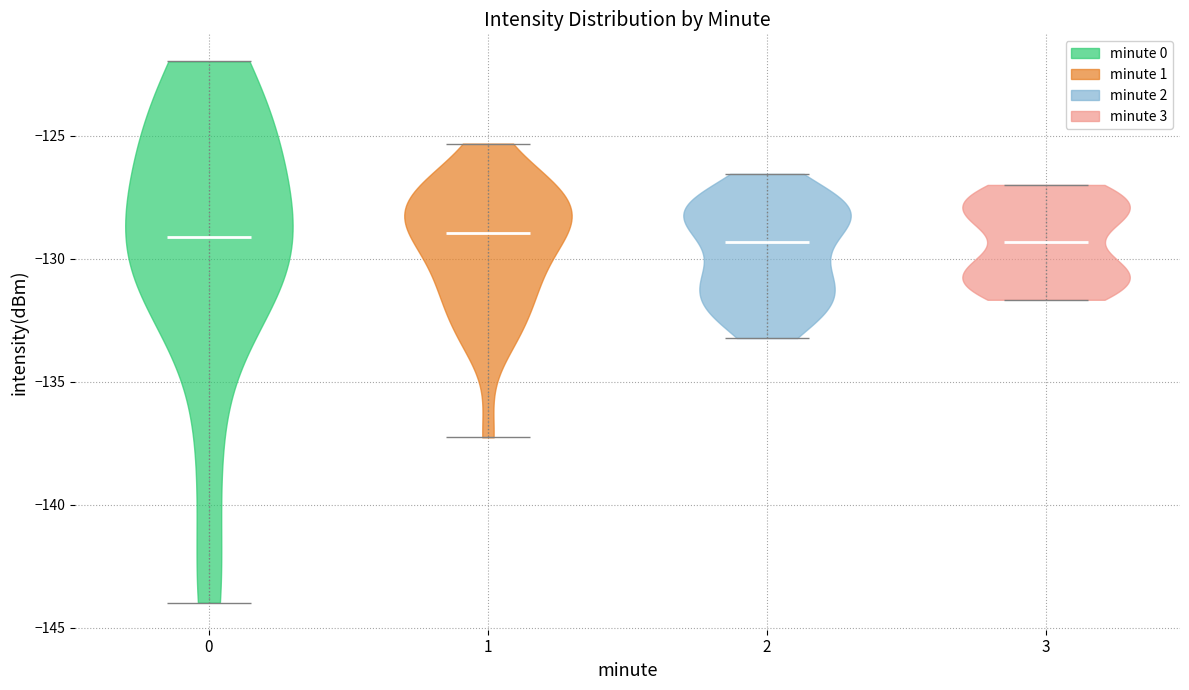

Reading left to right, read every violin against the y-axis: where its median line is, and the lowest and highest points it reaches. The values are not printed on the chart, so give them approximately, as read against the axis.

0: median line -129.0, lowest point -144.0, highest point -122.0
1: median line -129.0, lowest point -137.5, highest point -125.5
2: median line -129.5, lowest point -133.0, highest point -126.5
3: median line -129.5, lowest point -131.5, highest point -127.0